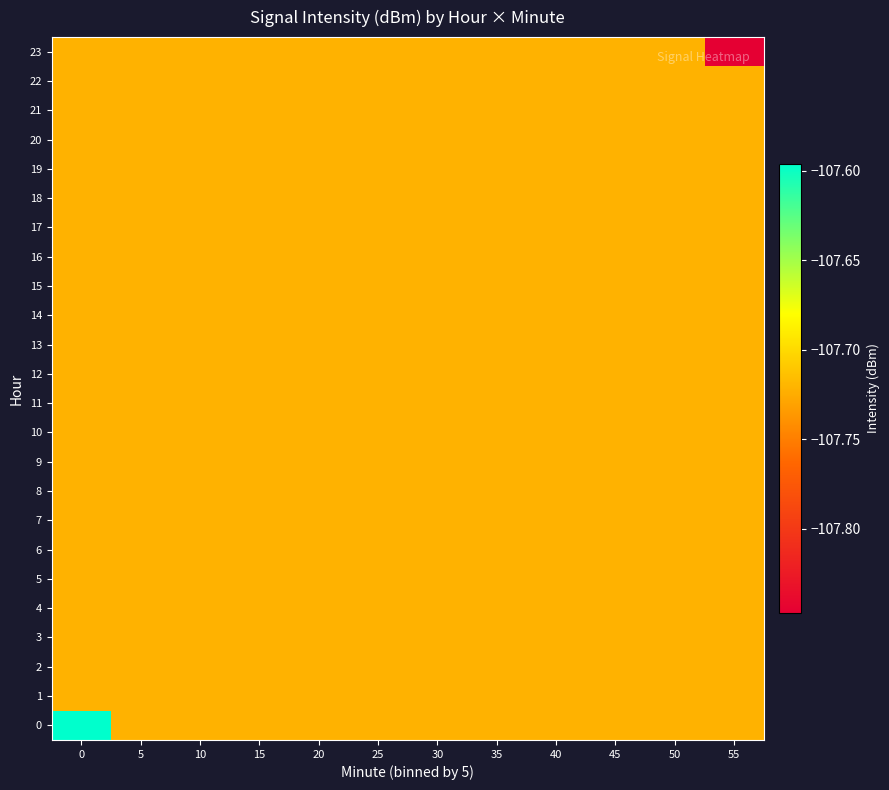

How many data points does each series have?

12